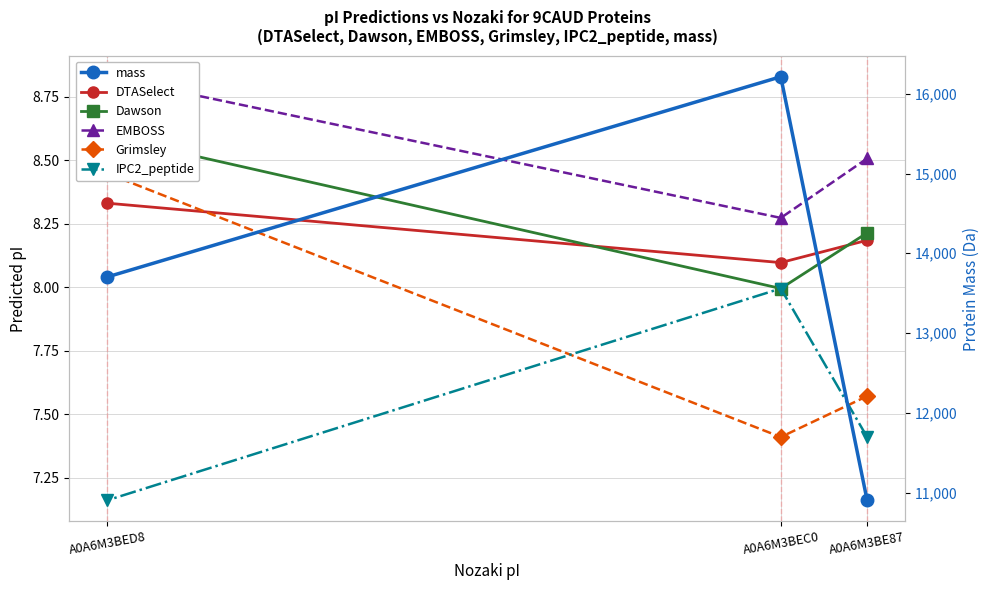

Reading right to left, what are all the values shown in this chart?

DTASelect: A0A6M3BED8=8.3	A0A6M3BEC0=8.1	A0A6M3BE87=8.2
Dawson: A0A6M3BED8=8.6	A0A6M3BEC0=8.0	A0A6M3BE87=8.2
EMBOSS: A0A6M3BED8=8.8	A0A6M3BEC0=8.3	A0A6M3BE87=8.5
Grimsley: A0A6M3BED8=8.4	A0A6M3BEC0=7.4	A0A6M3BE87=7.6
IPC2_peptide: A0A6M3BED8=7.2	A0A6M3BEC0=8.0	A0A6M3BE87=7.4
mass: A0A6M3BED8=13703.8	A0A6M3BEC0=16213.1	A0A6M3BE87=10903.6